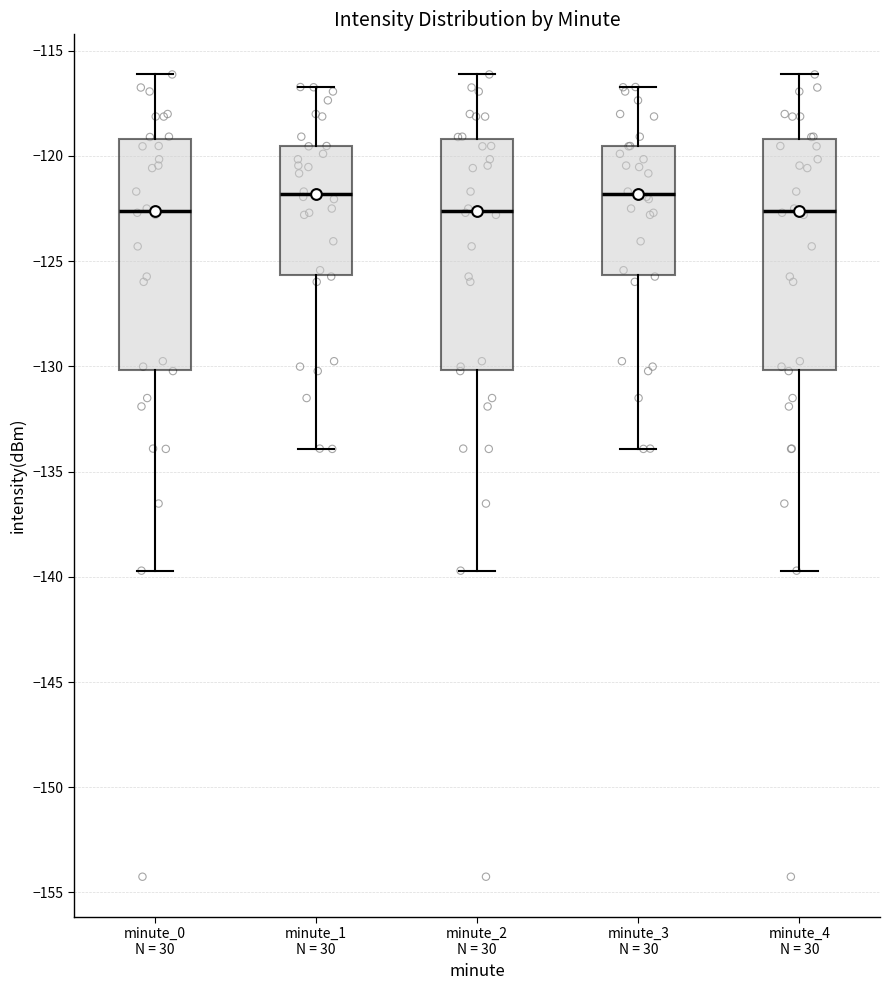

Reading left to right, transcribe this box plot: for each box, give where its median line is, the range the box spans, and where its two whiskers end, as read against the y-axis. The values are not printed on the chart, so give them approximately, as read against the axis.

minute_0 N = 30: median -122.5, box -130.0 to -119.0, whiskers -139.5 to -116.0
minute_1 N = 30: median -122.0, box -125.5 to -119.5, whiskers -134.0 to -116.5
minute_2 N = 30: median -122.5, box -130.0 to -119.0, whiskers -139.5 to -116.0
minute_3 N = 30: median -122.0, box -125.5 to -119.5, whiskers -134.0 to -116.5
minute_4 N = 30: median -122.5, box -130.0 to -119.0, whiskers -139.5 to -116.0